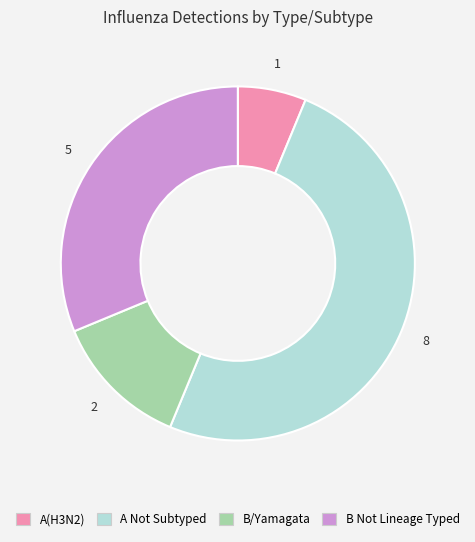

How many slices are in this pie chart?

4